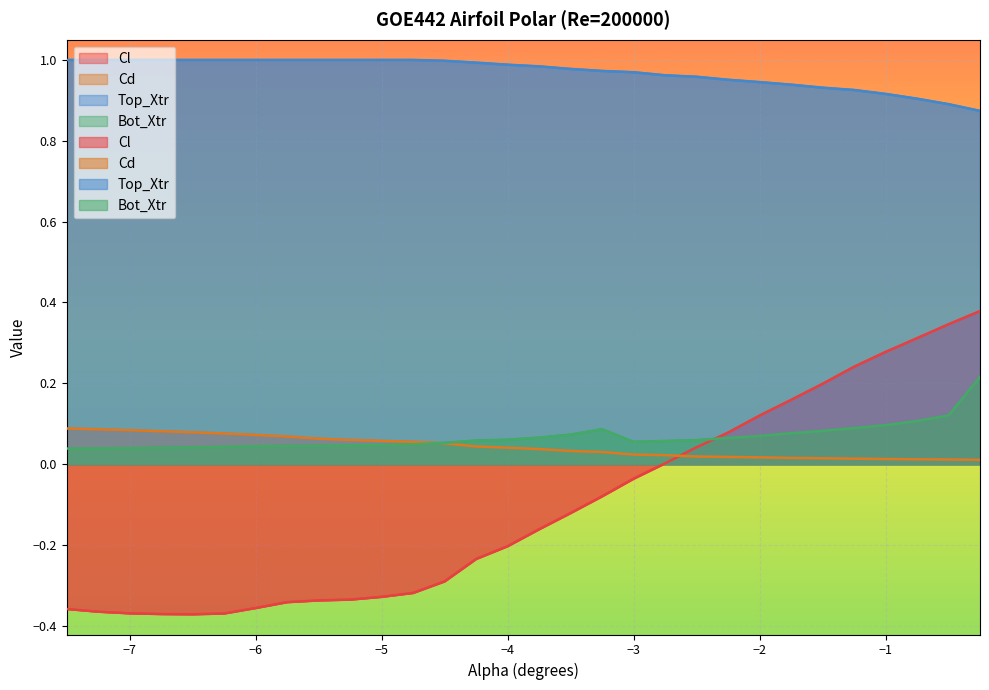

True or false: Top_Xtr and Cd intersect in this chart.

False